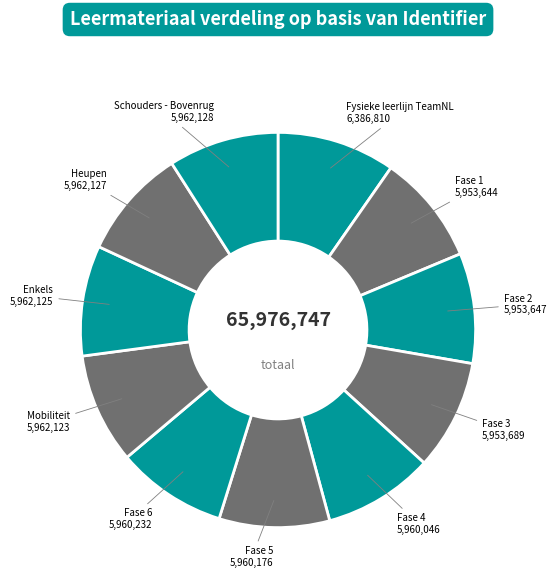

Count the number of slices in the pie.

11